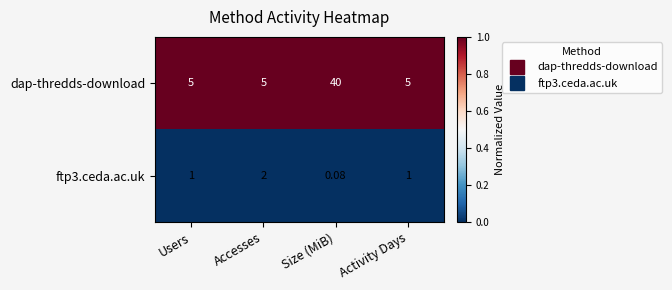

What is the total value across all series at Users?

6.0